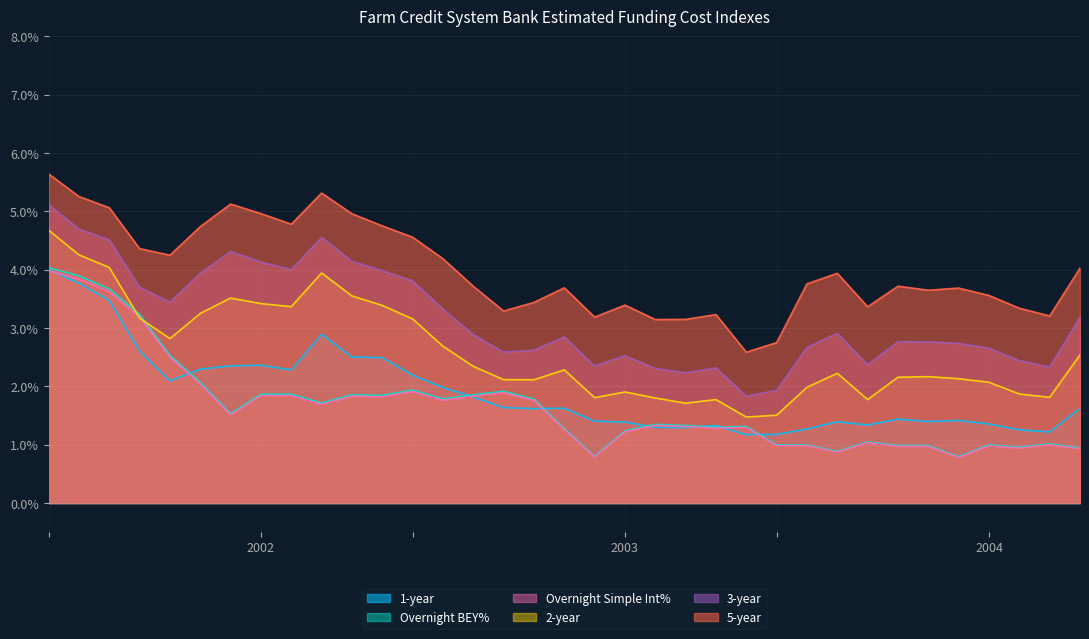

Does the chart display data point markers on the line(s)?

No